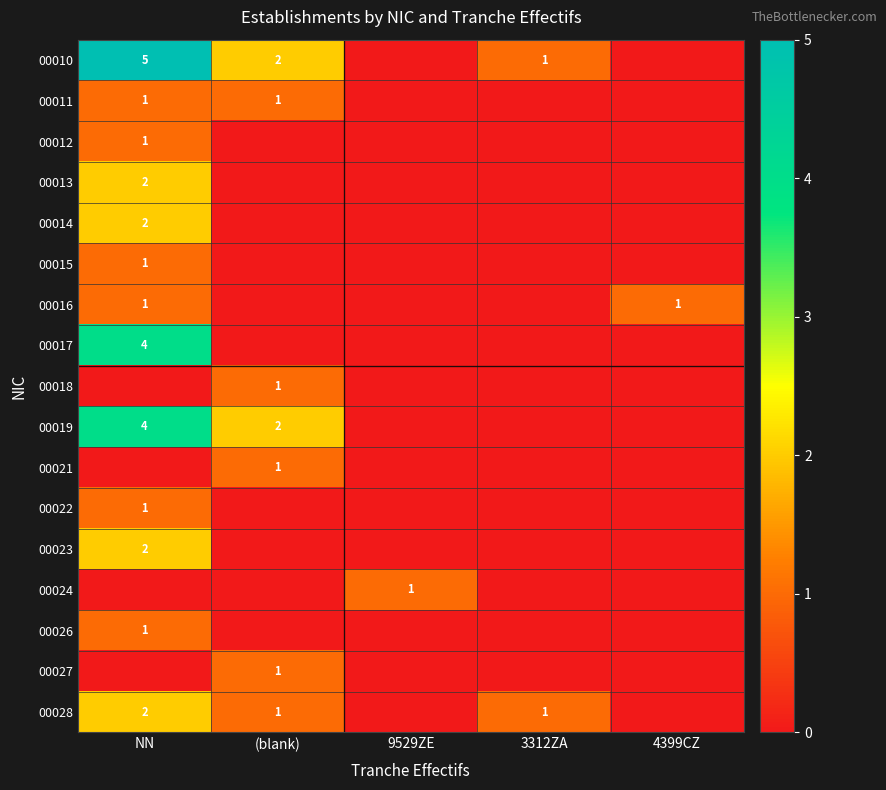

The value of 00016 at 4399CZ is 0. True or false?

False